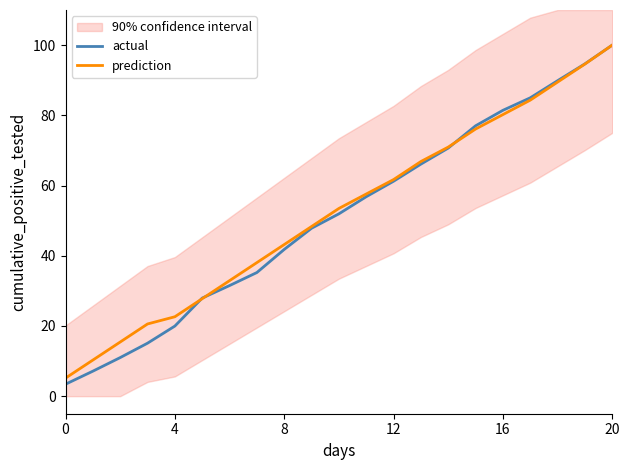

What is the difference between the second highest and second lowest values in the prediction series?

84.3